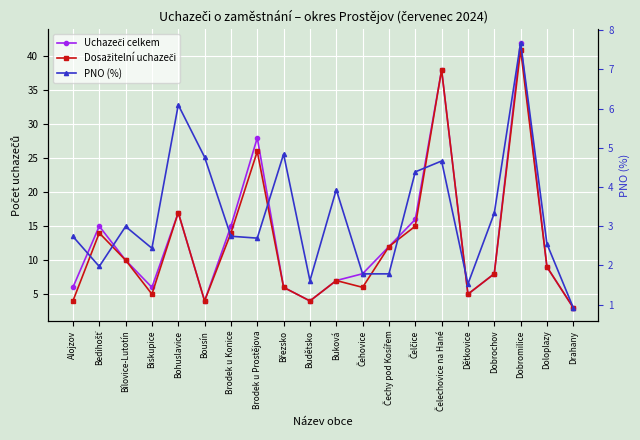

How many interior local peaks does the Uchazeči celkem series have?

5